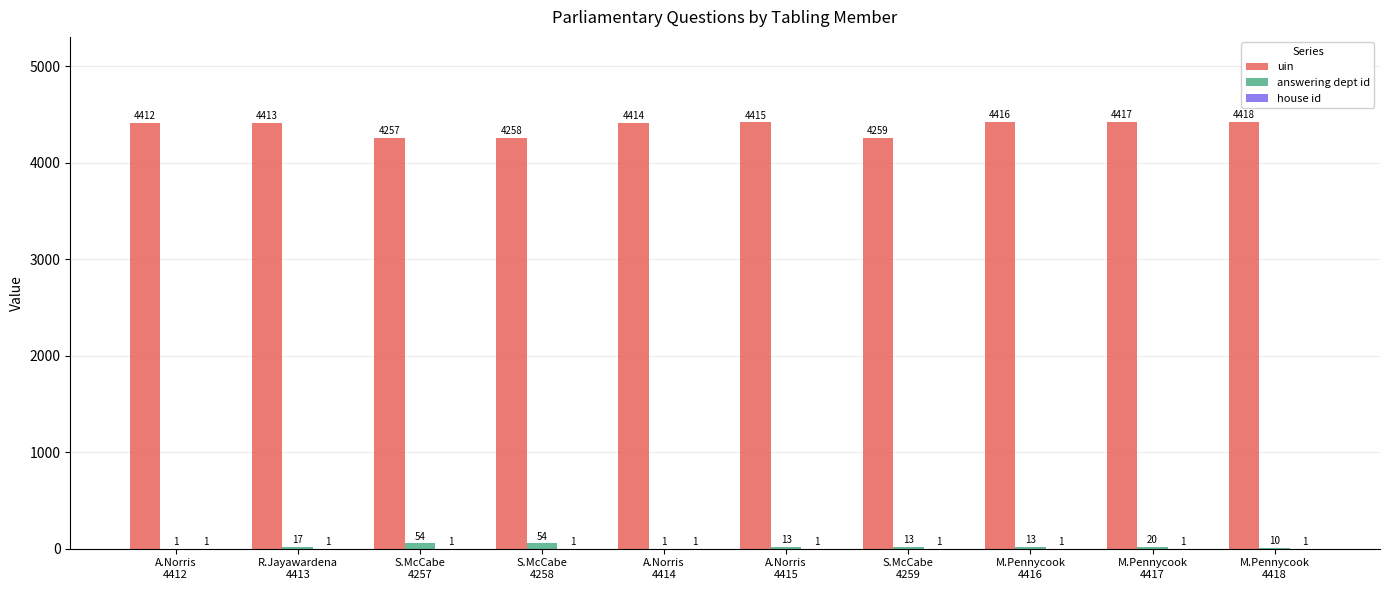

At which label is answering dept id closest to 27?

M.Pennycook
4417